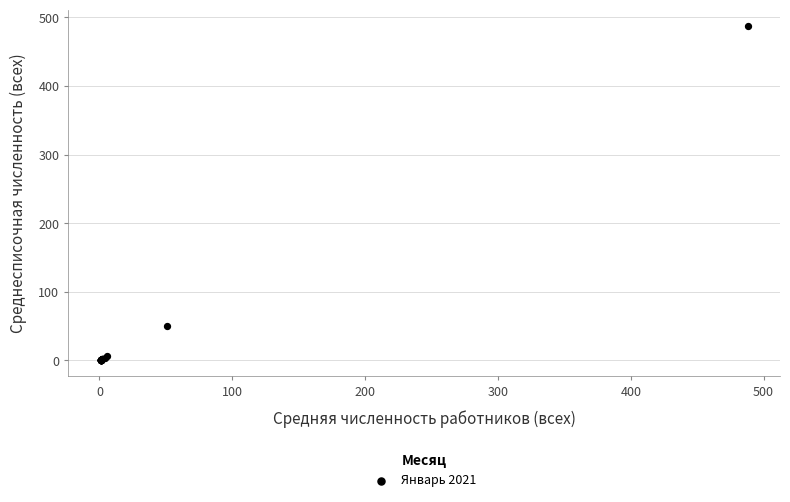

What Y value in the scatter plot is closest to 244?

51